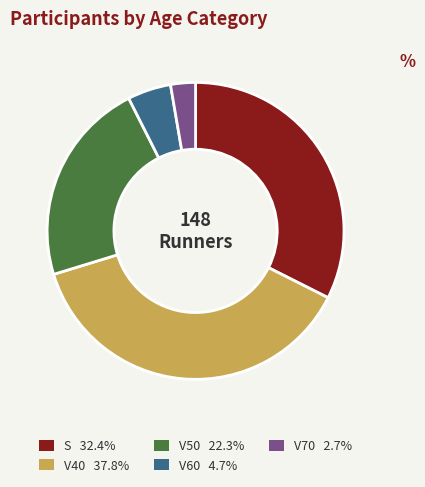

Which has a higher value, S or V40?

V40